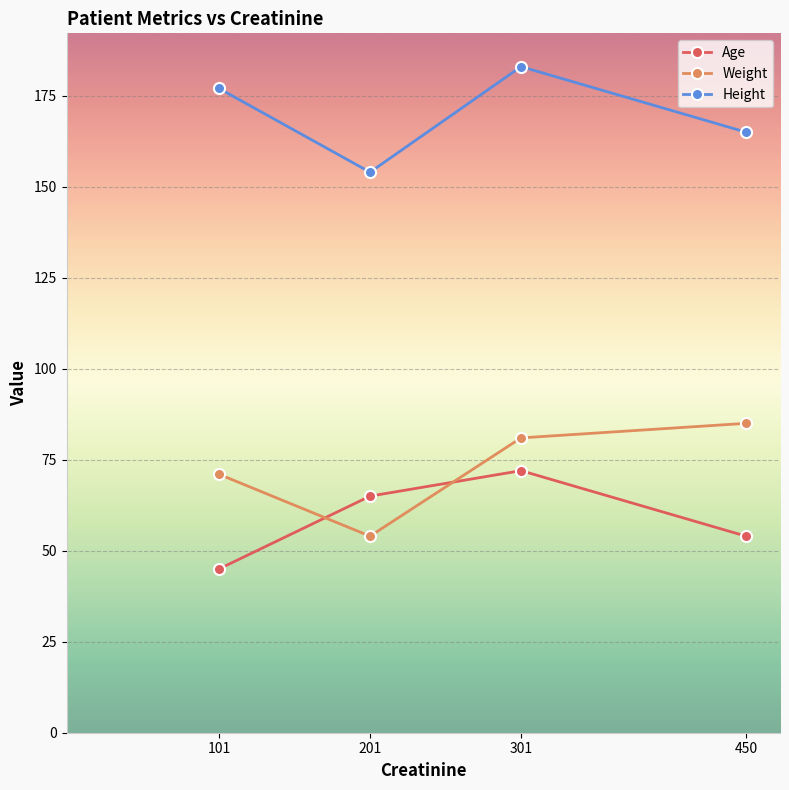

Is it true that Age equals 72 at 301?

True